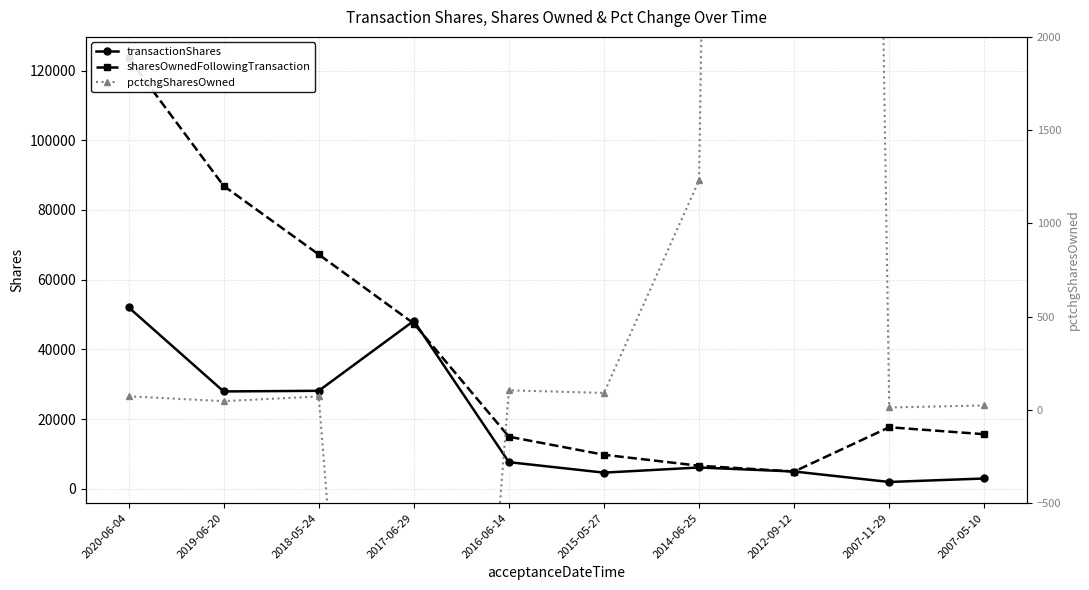

What is the average value of the sharesOwnedFollowingTransaction series?

39500